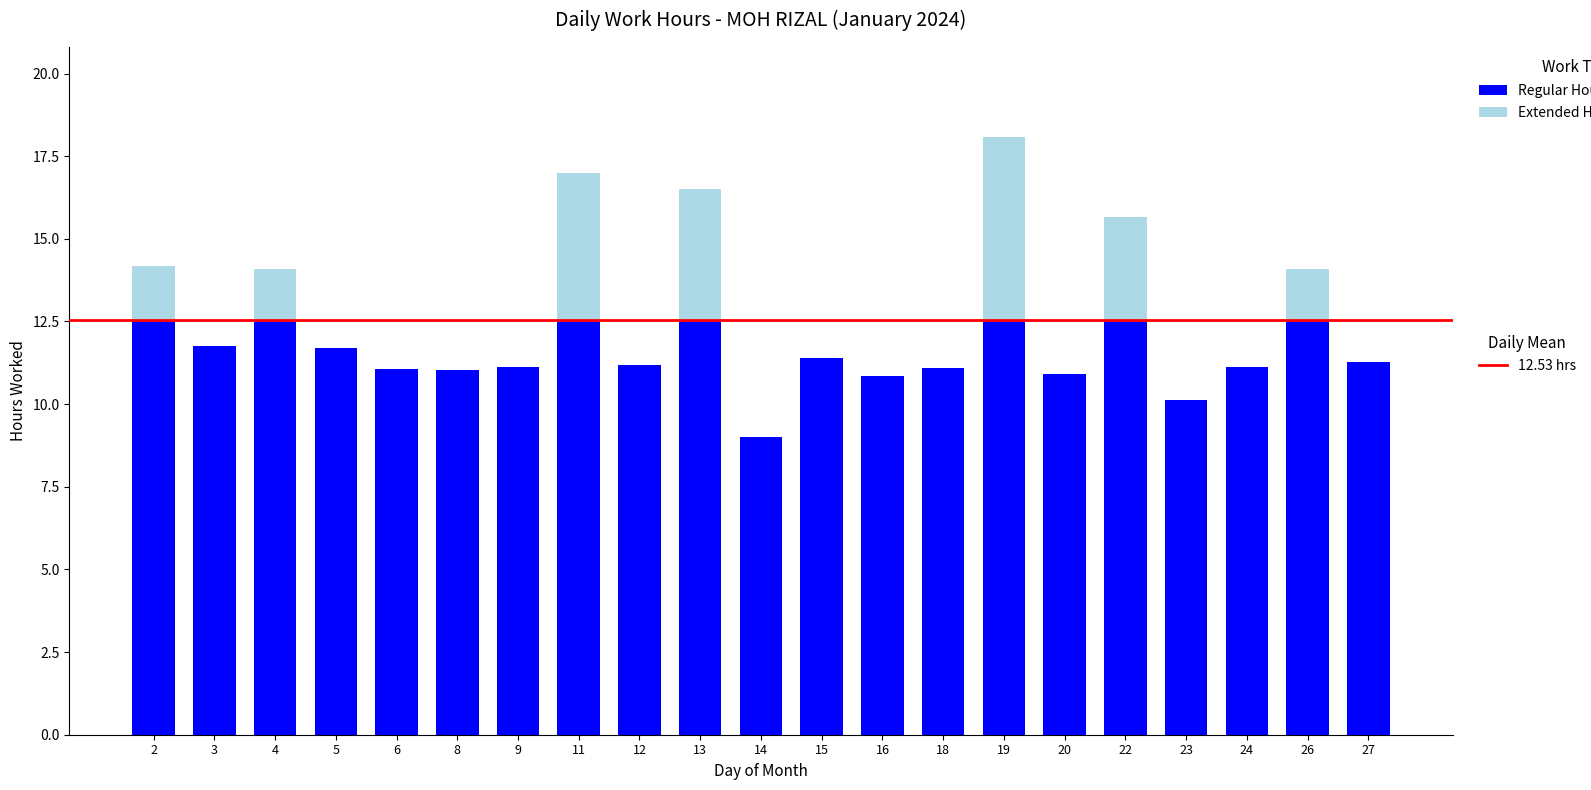

Does the chart contain stacked bars?

Yes